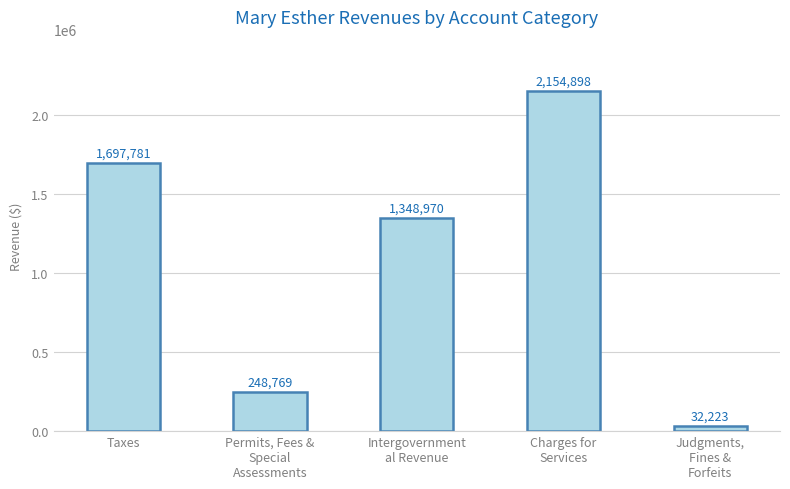

How many bars are there in total?

5